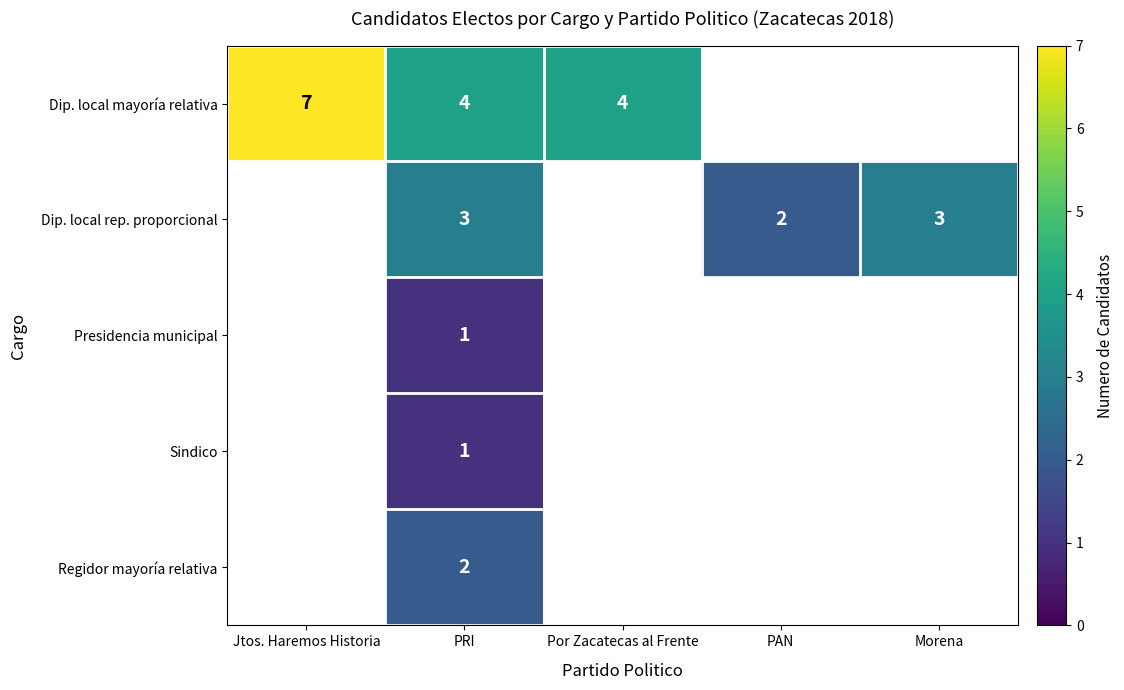

What is the difference between the highest and lowest values at PRI?

3